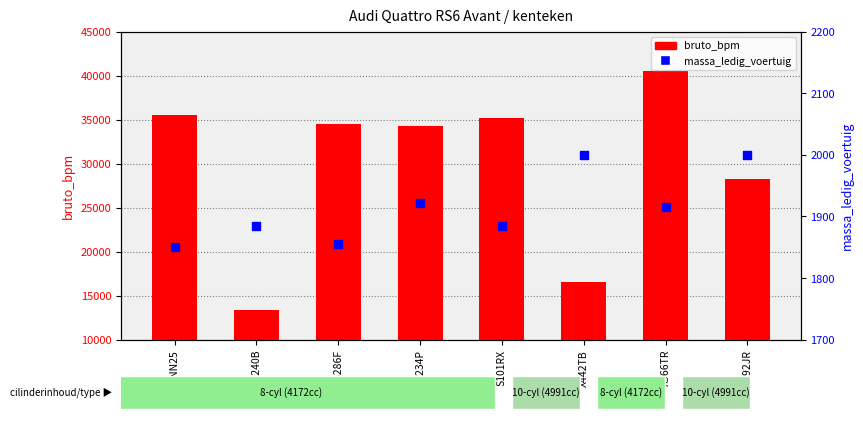

Which series has the largest total across all categories?

bruto_bpm